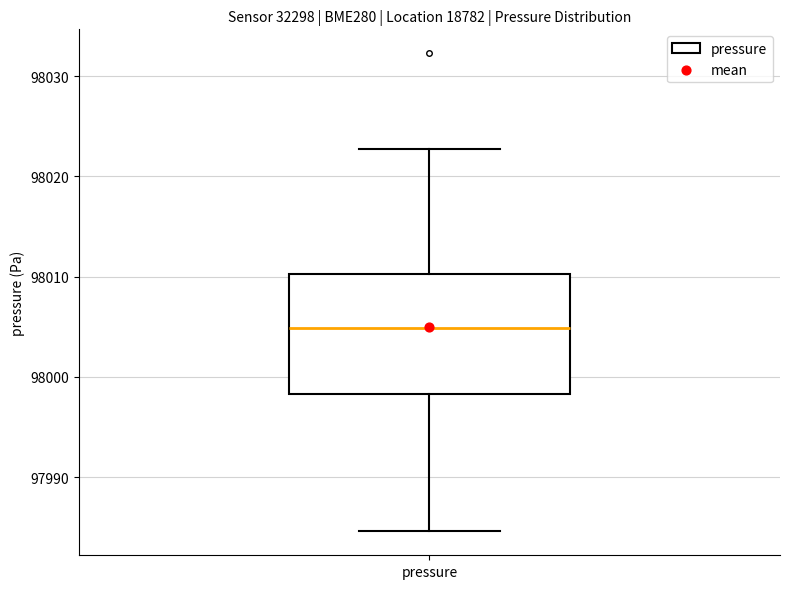

Transcribe this box plot: give where the median line is, the range the box spans, and where the two whiskers end, as read against the y-axis. The values are not printed on the chart, so give them approximately, as read against the axis.

median 98005, box 97998 to 98010, whiskers 97985 to 98023